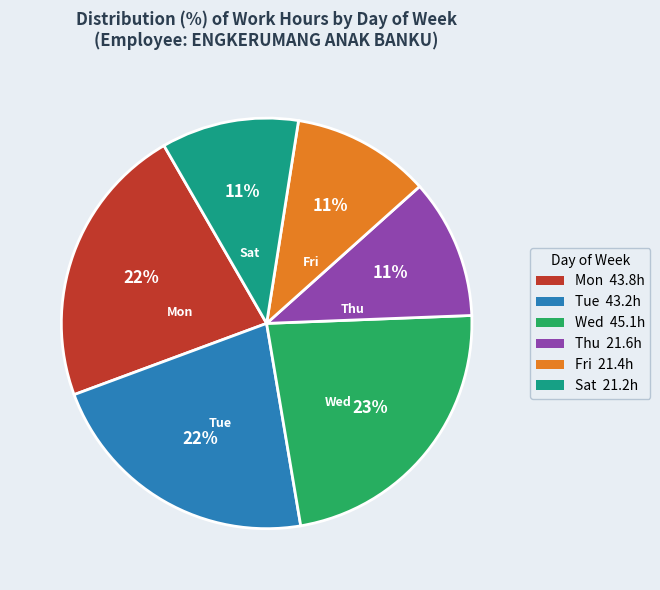

To the nearest percent, what is the difference between the largest and smallest slice percentages?

12%